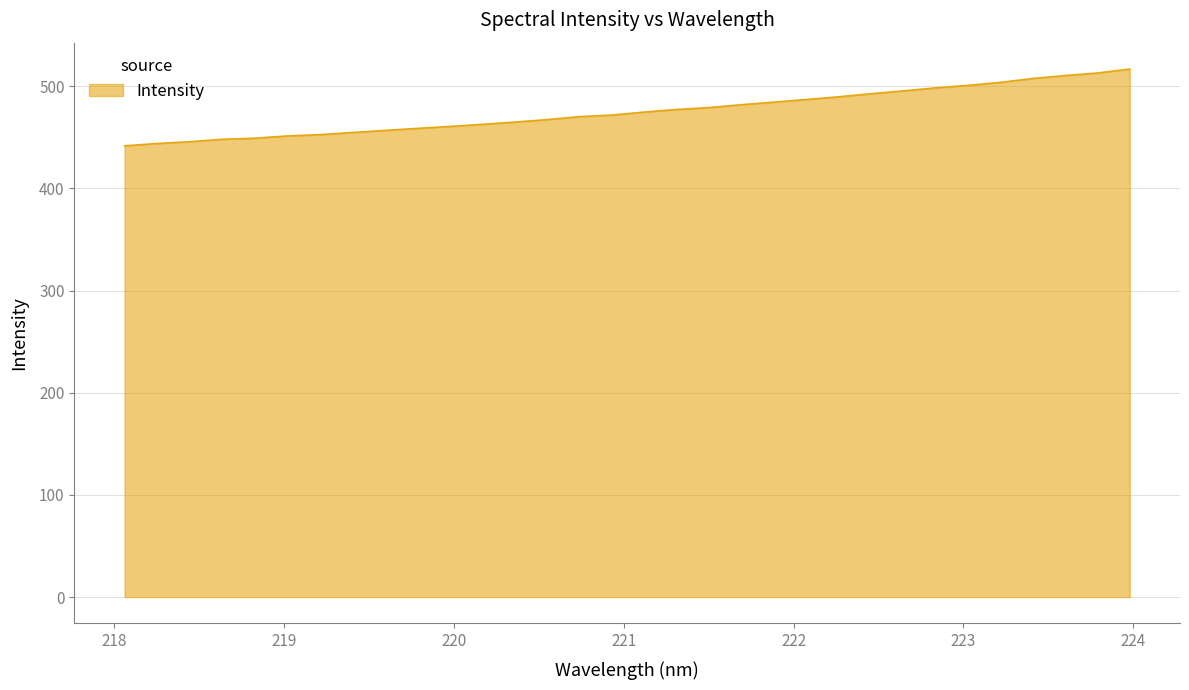

What is the greatest value displayed?

516.9